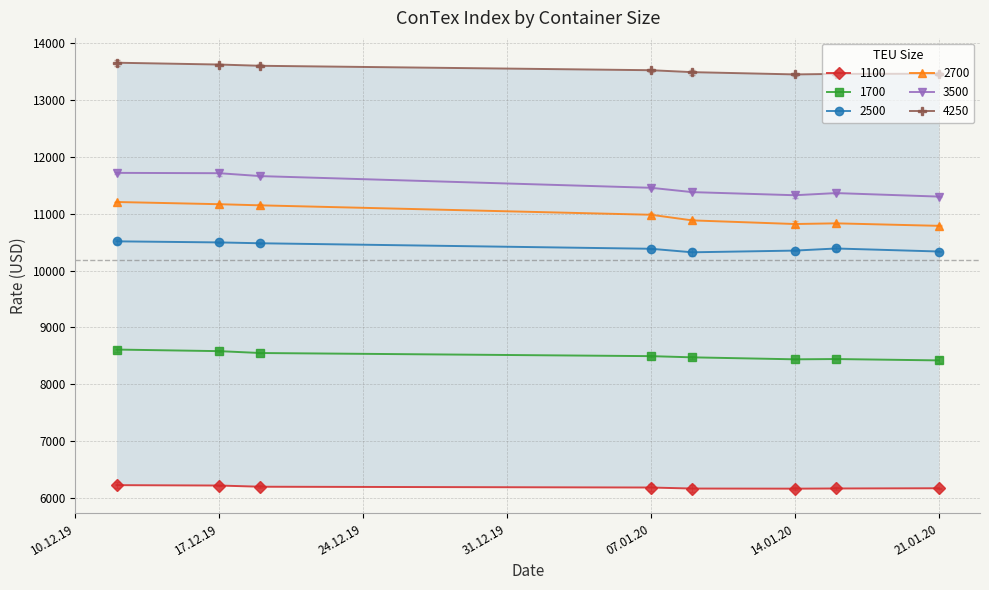

What is the greatest value displayed?

13660